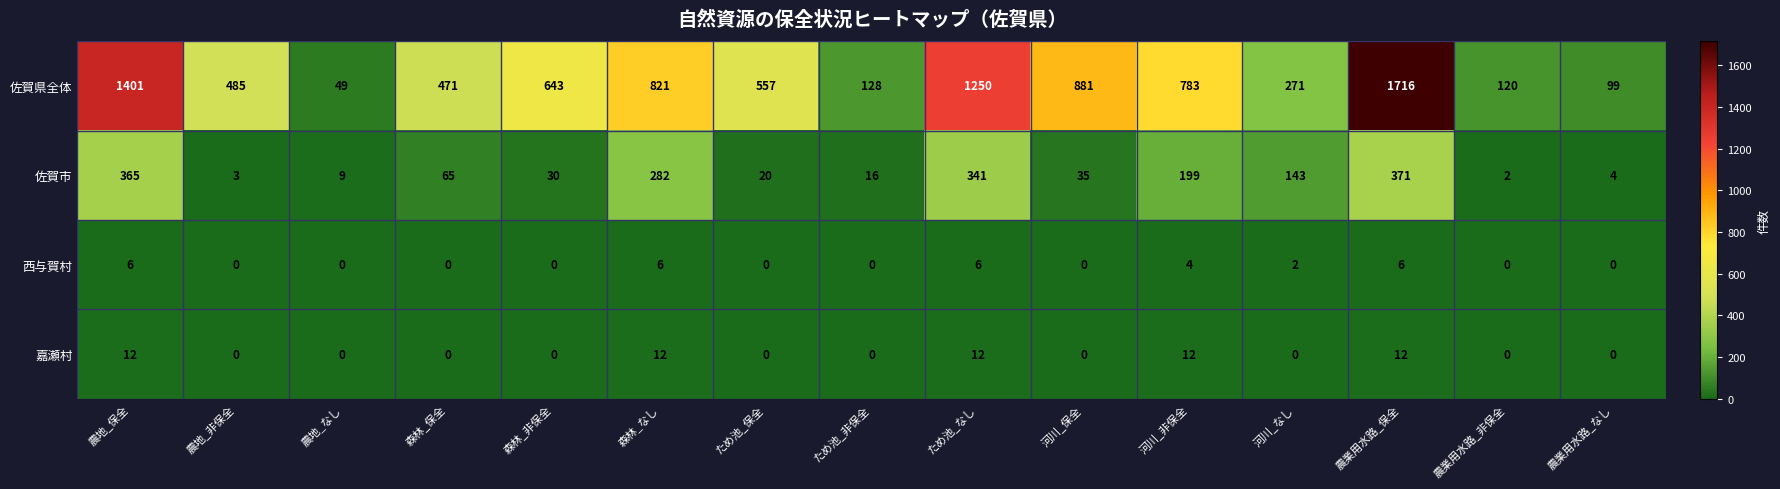

Between 農地_なし and ため池_なし, which series saw the biggest shift?

佐賀県全体